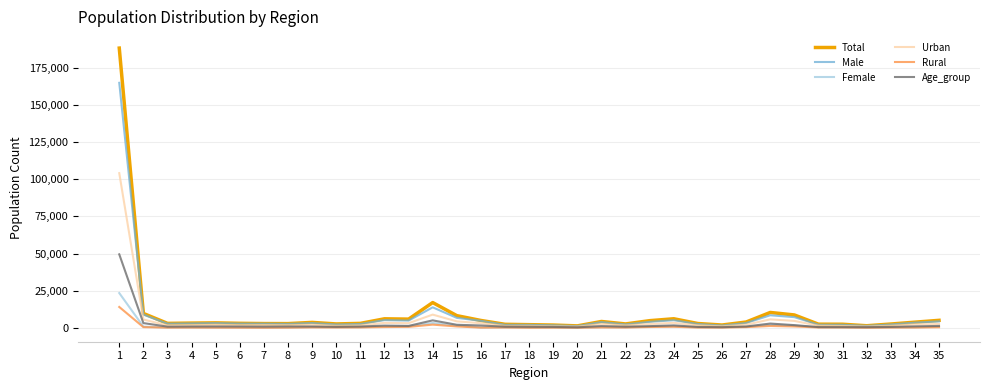

True or false: Urban has more than 0 points higher than both neighbors.

True